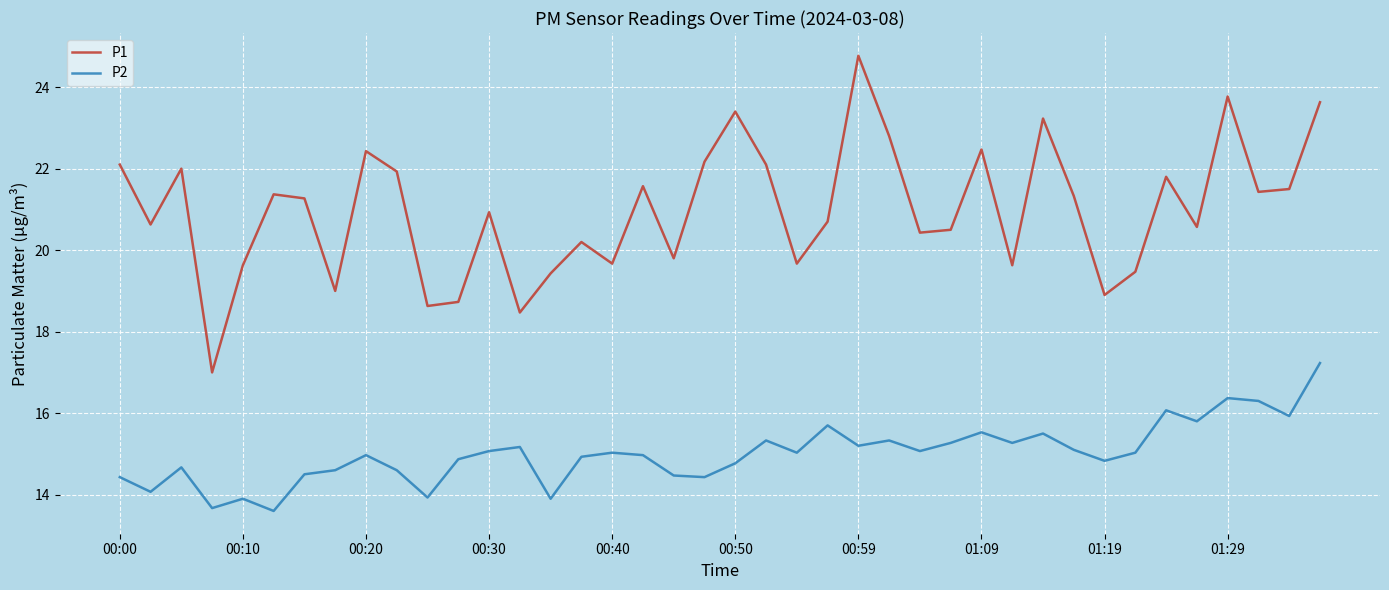

What is the maximum value shown in the chart?

24.8